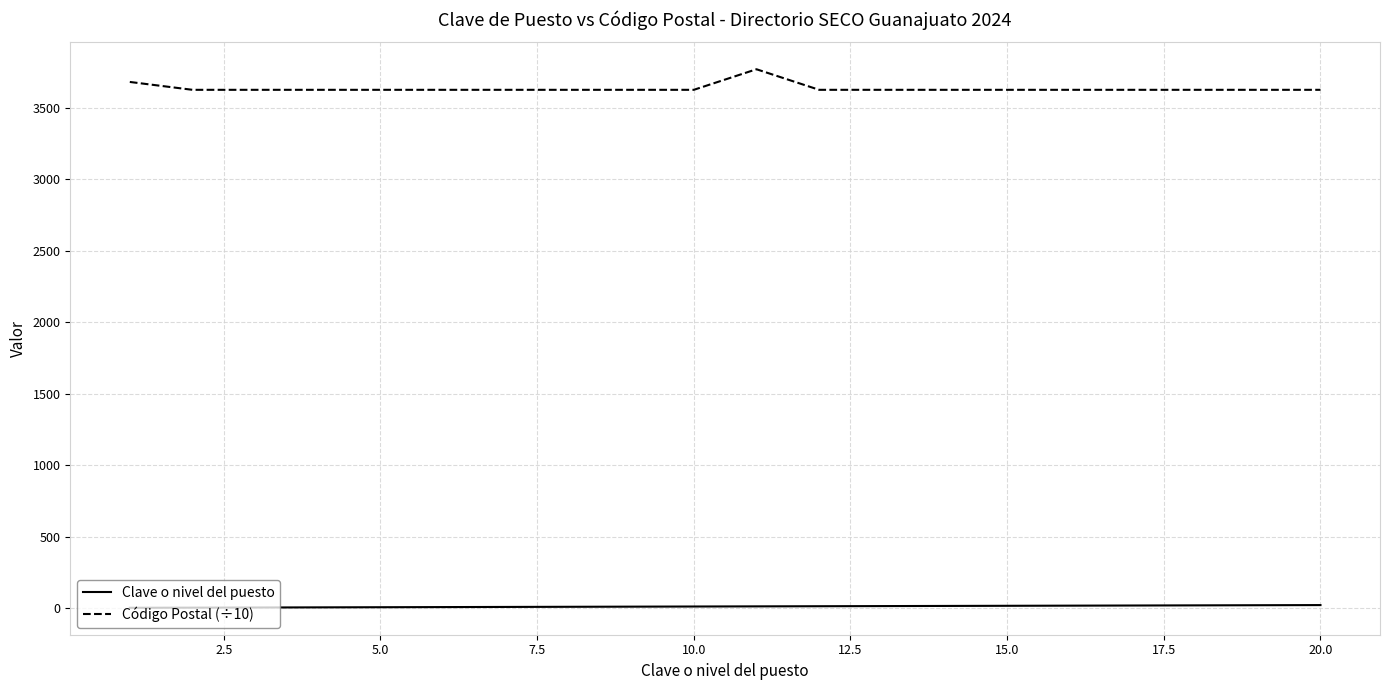

Rank the series by their maximum value, from lowest to highest.

Clave o nivel del puesto, Código Postal (÷10)